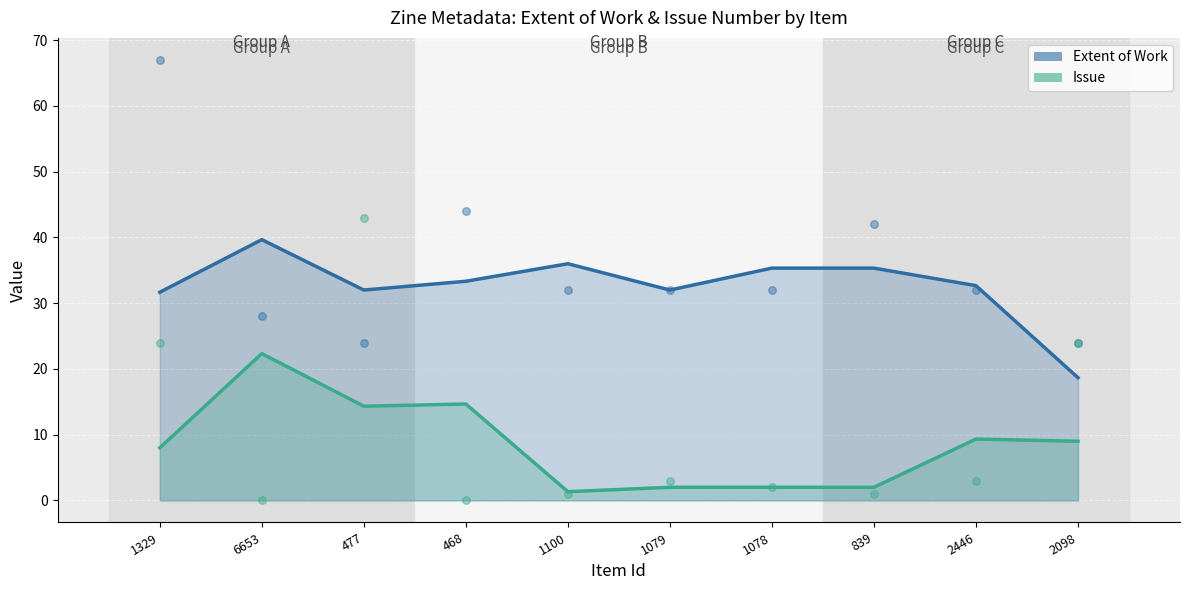

Which series has the widest spread of Y values?

Extent of Work